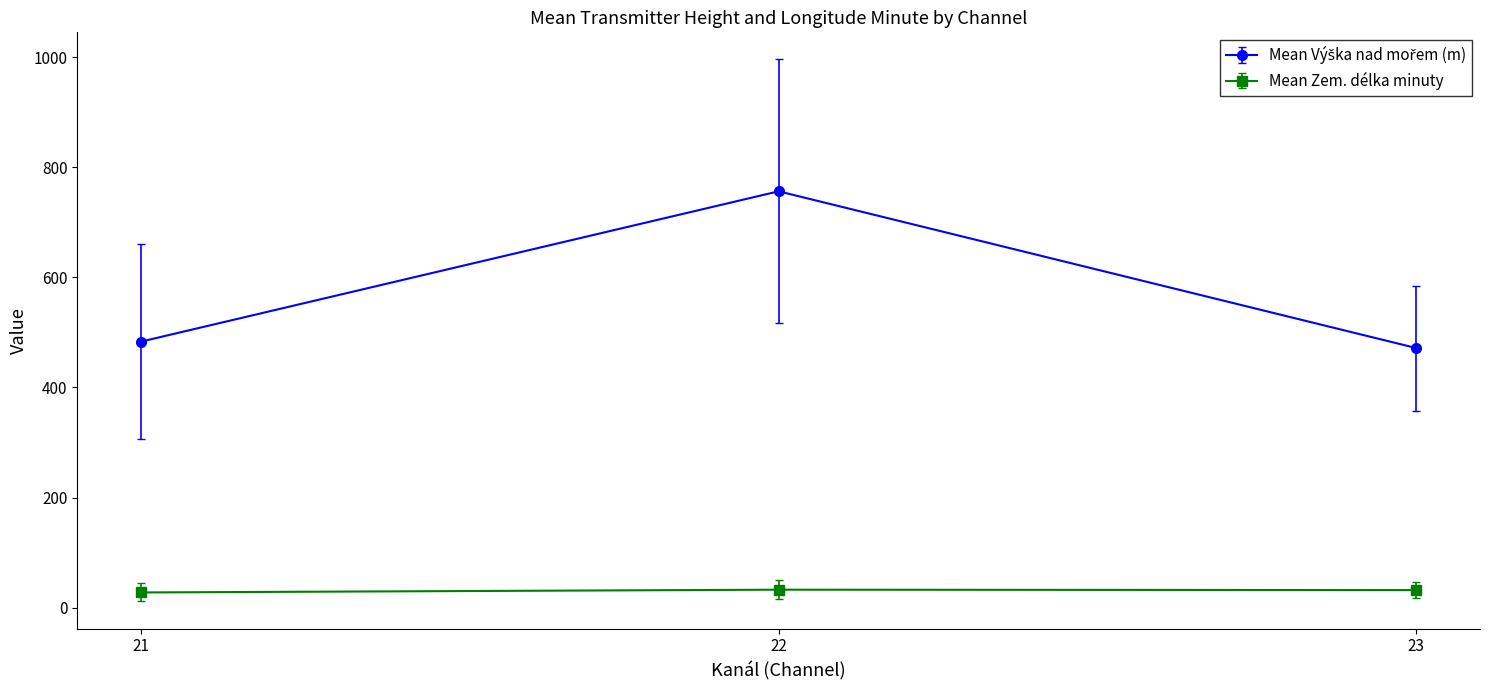

The value of Mean Zem. délka minuty at 21 is 27.5. True or false?

True